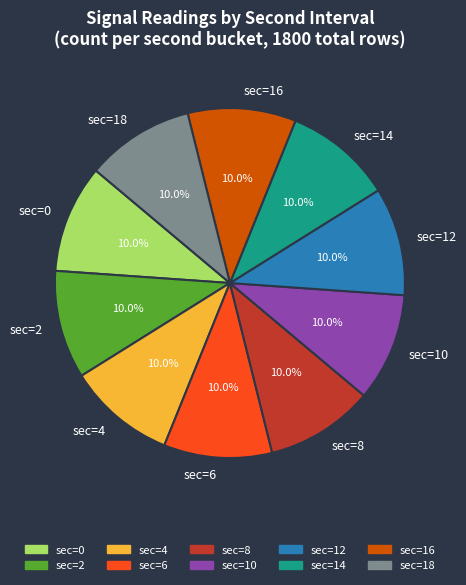

To the nearest percent, what is the average slice percentage?

10%